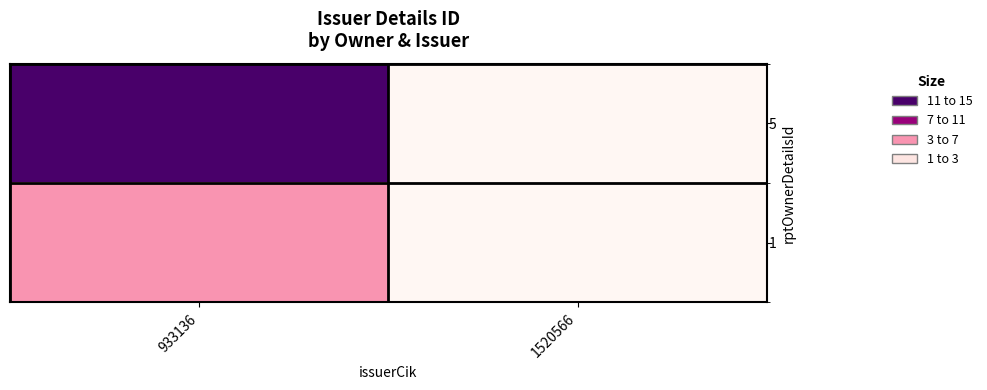

Which series has the widest spread of values?

5